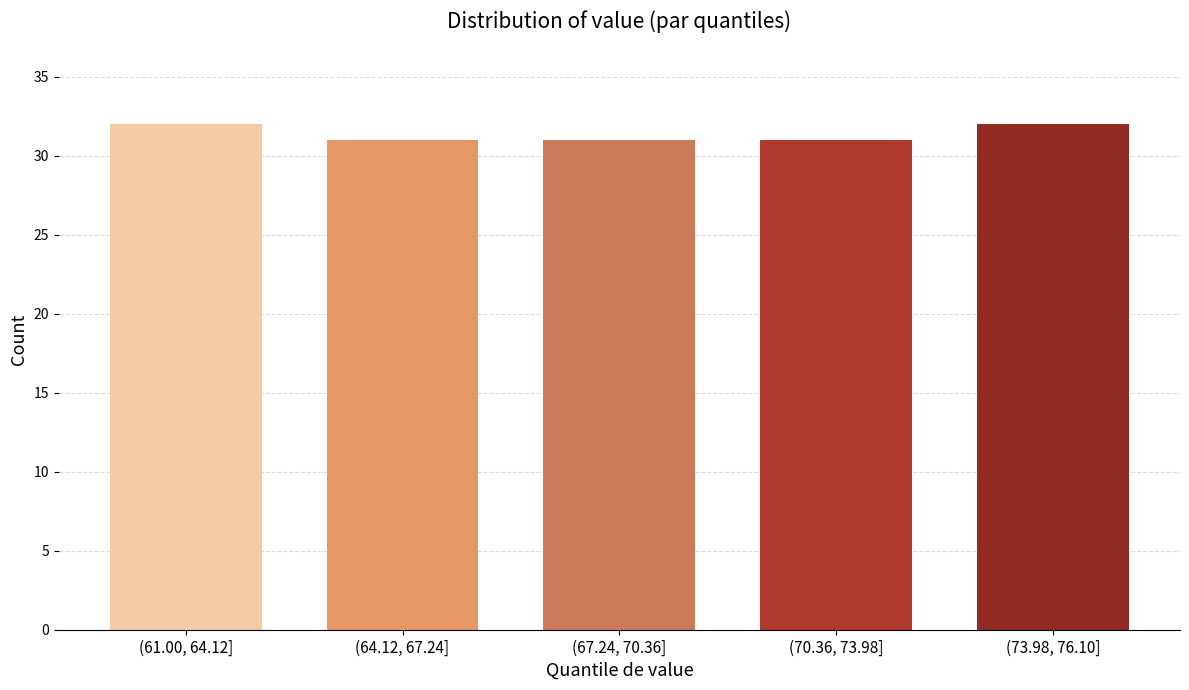

Reading right to left, list all the values displayed in this chart.

32	31	31	31	32